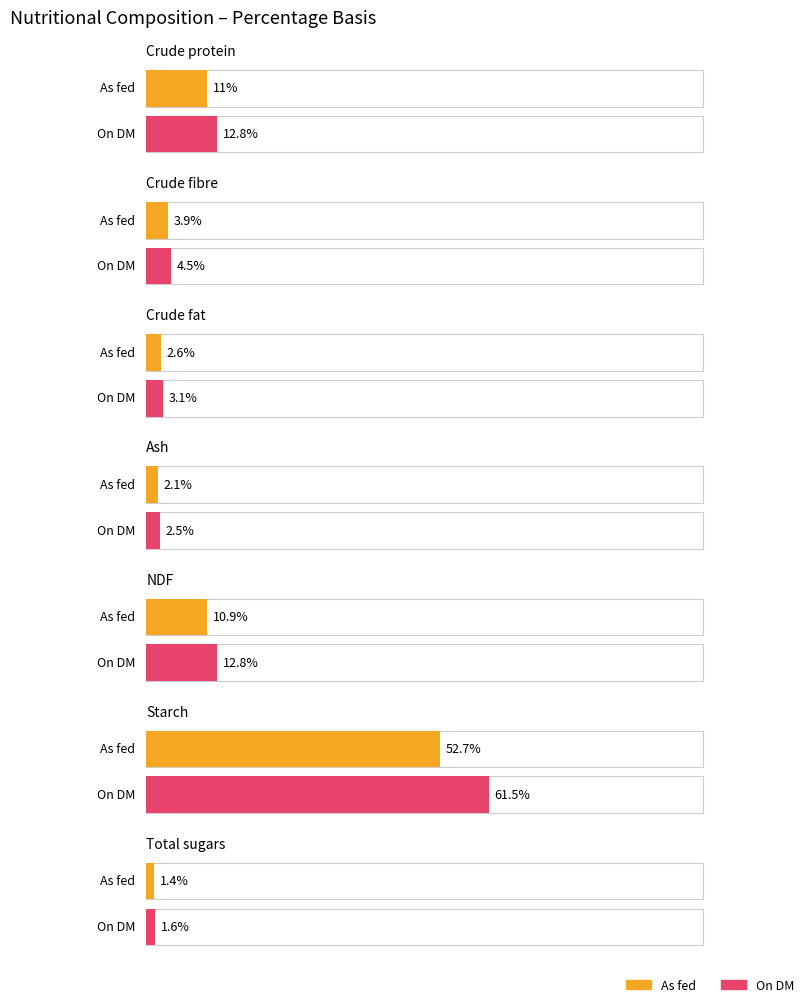

What is the total value across all series at Total sugars?

3.0